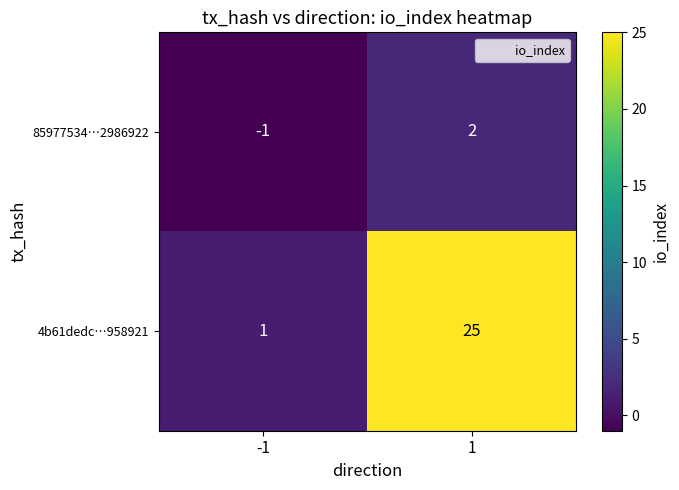

Which series has the largest total across all categories?

4b61dedc…958921